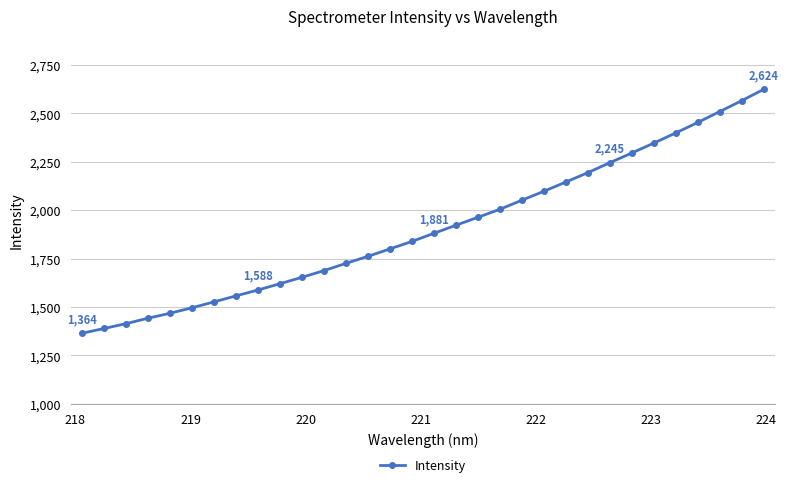

What is the greatest value displayed?

2624.1